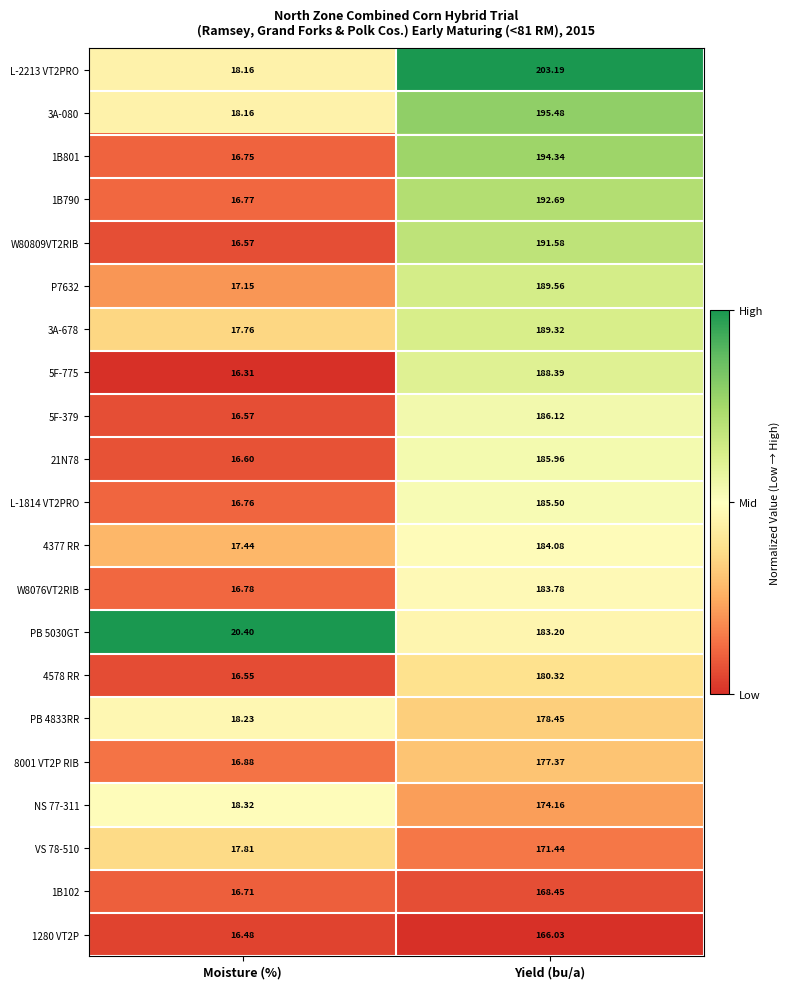

What is the difference between the highest and lowest values at Yield (bu/a)?

37.2